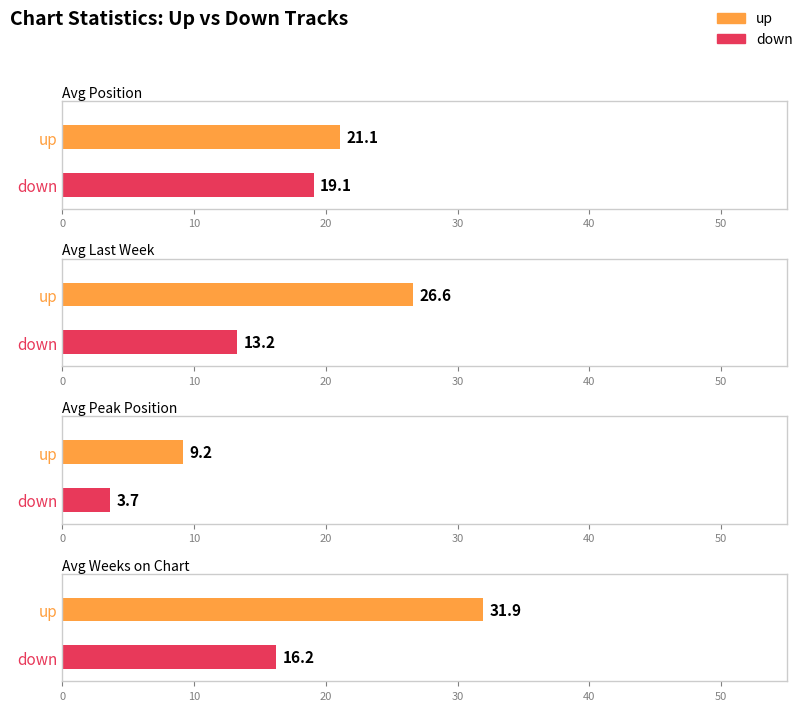

Where does the Average Weeks on Chart series first go above 25?

up